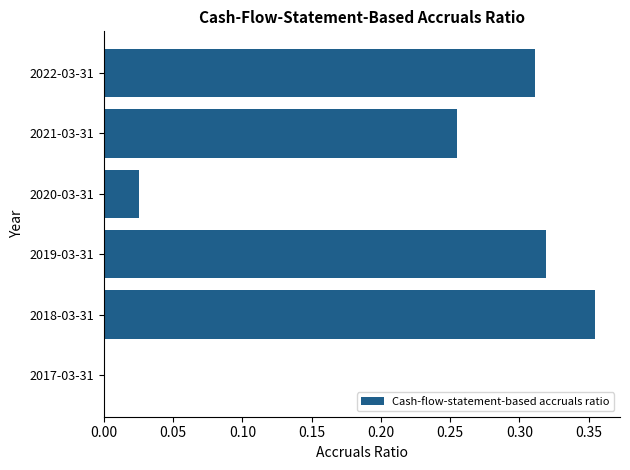

The chart shows a value of -0.2 at 2017-03-31. True or false?

False